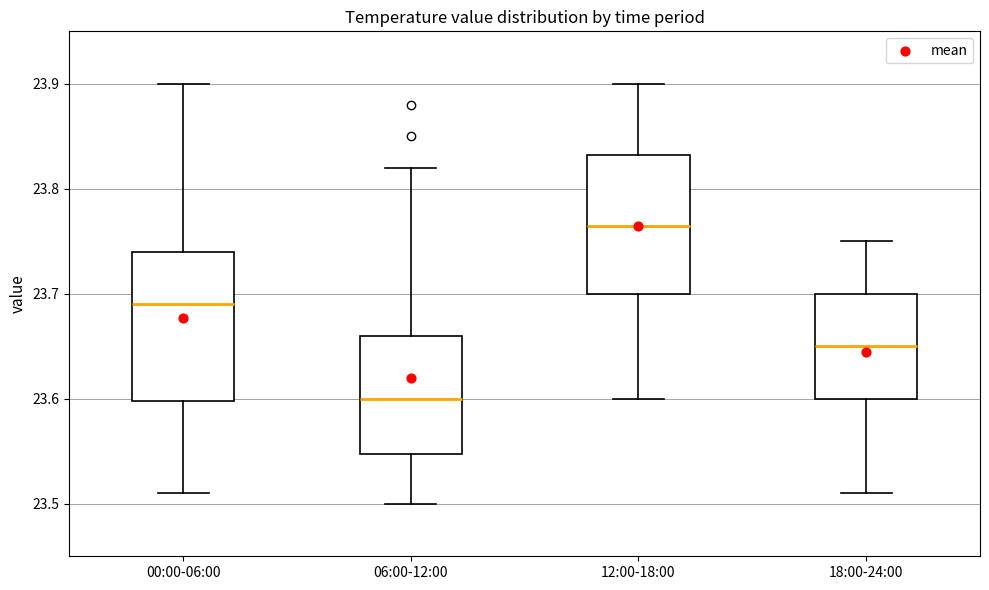

Which box has the lowest median line?

06:00-12:00